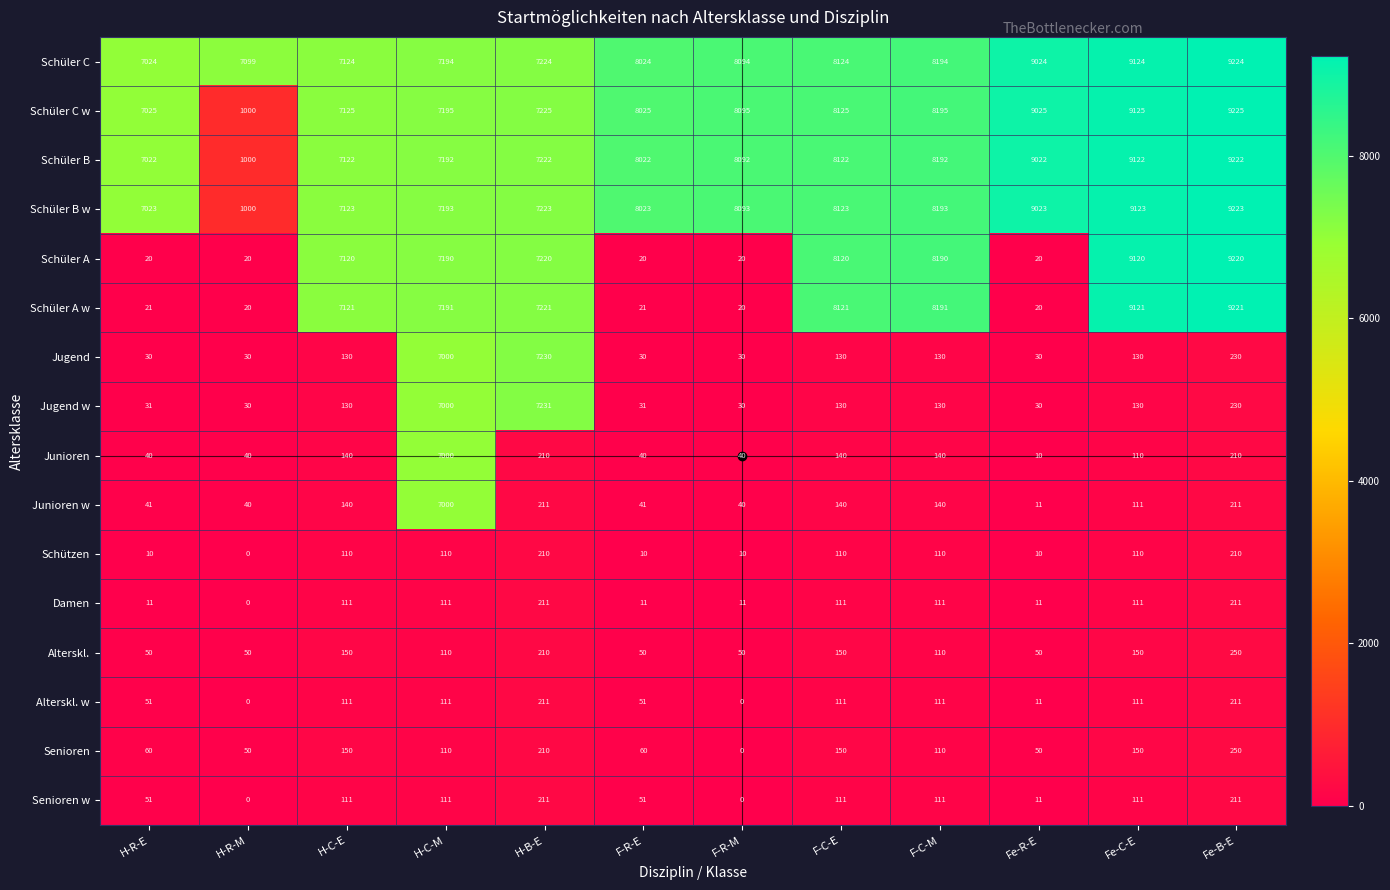

True or false: Schüler C w has a value of 9225 at Fe-B-E.

True